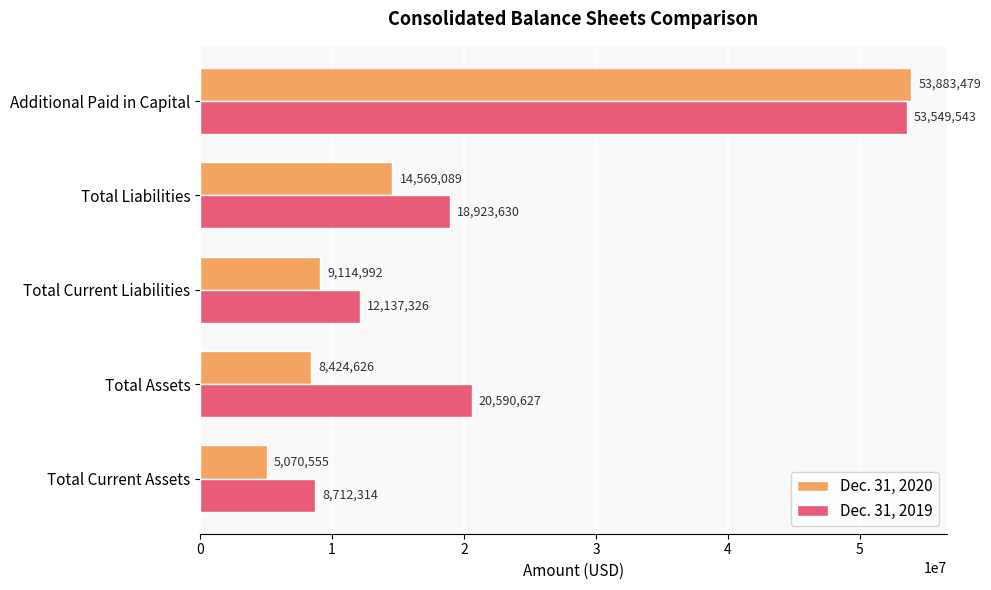

What is the highest value of the Dec. 31, 2020 series?

53883479